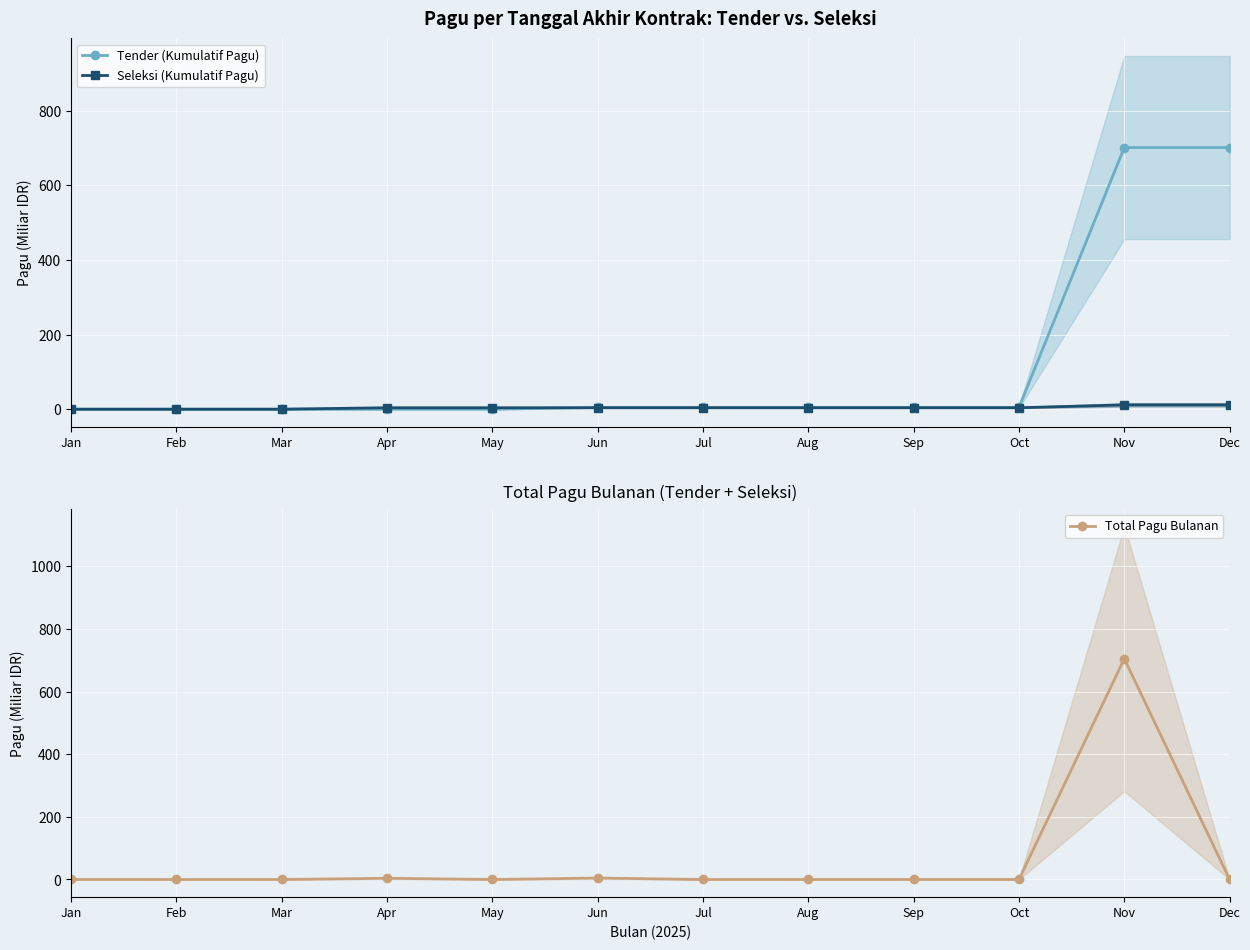

How many lines are shown in the chart?

3